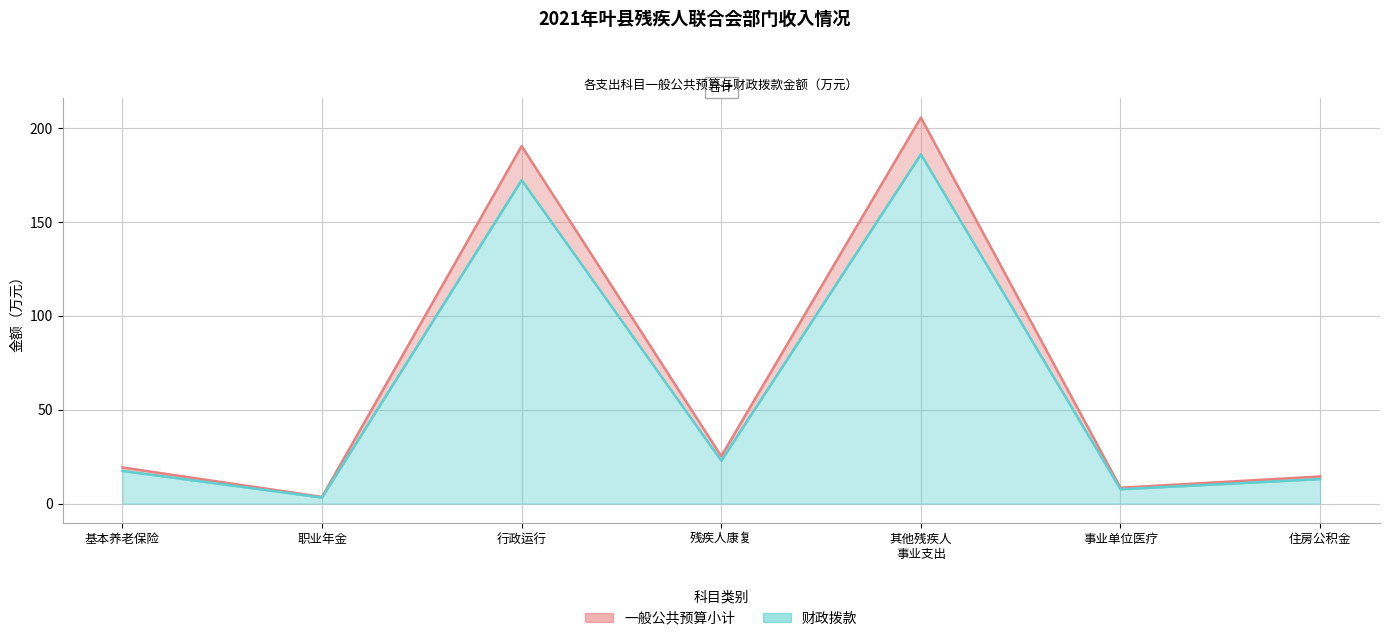

At how many categories does at least one series exceed 91?

2